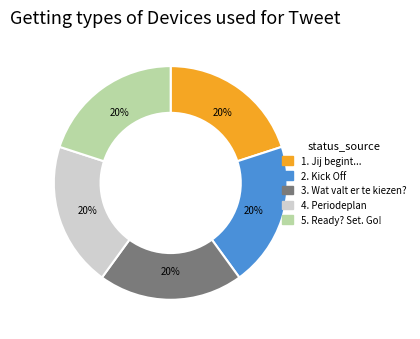

What is the ratio of the value at 2. Kick Off to the value at 3. Wat valt er te kiezen??

1.0